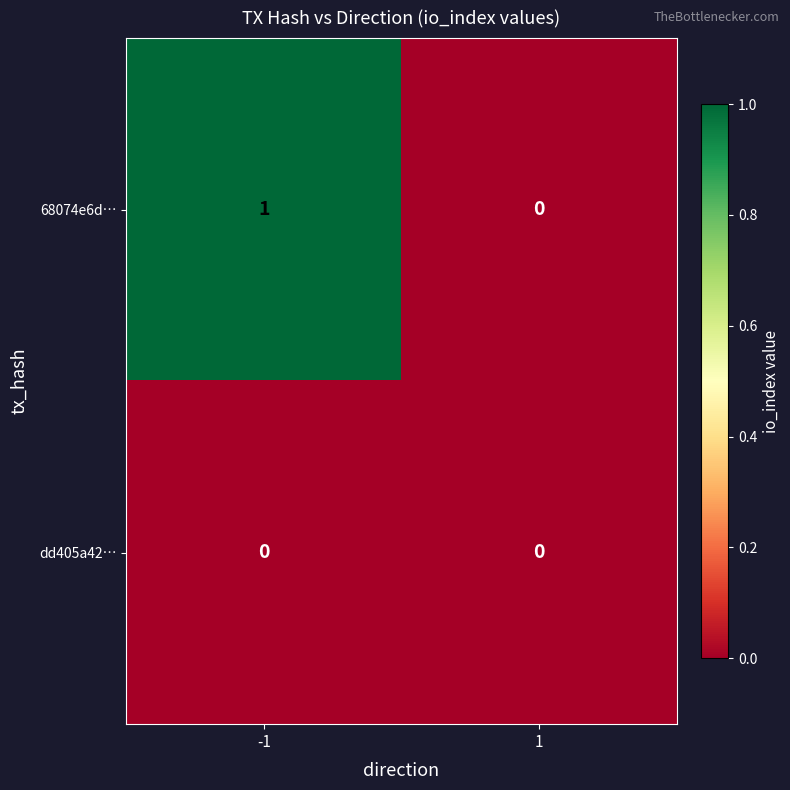

List the series in order of their peak value, lowest first.

dd405a42…, 68074e6d…